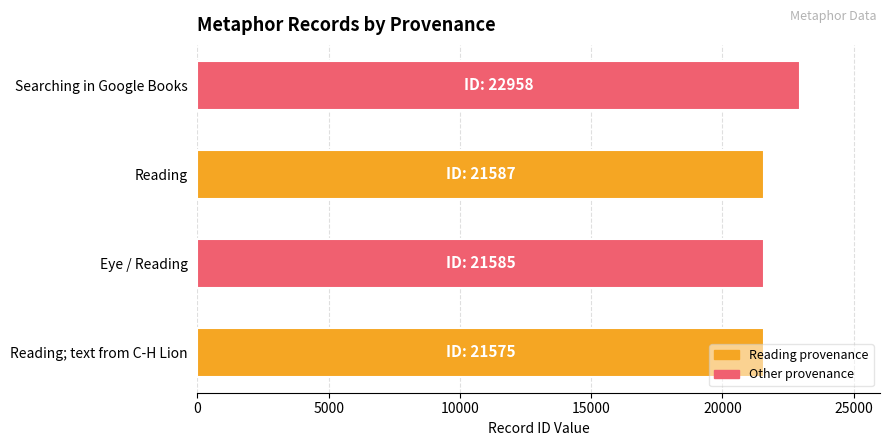

What is the sum of all values?

87705